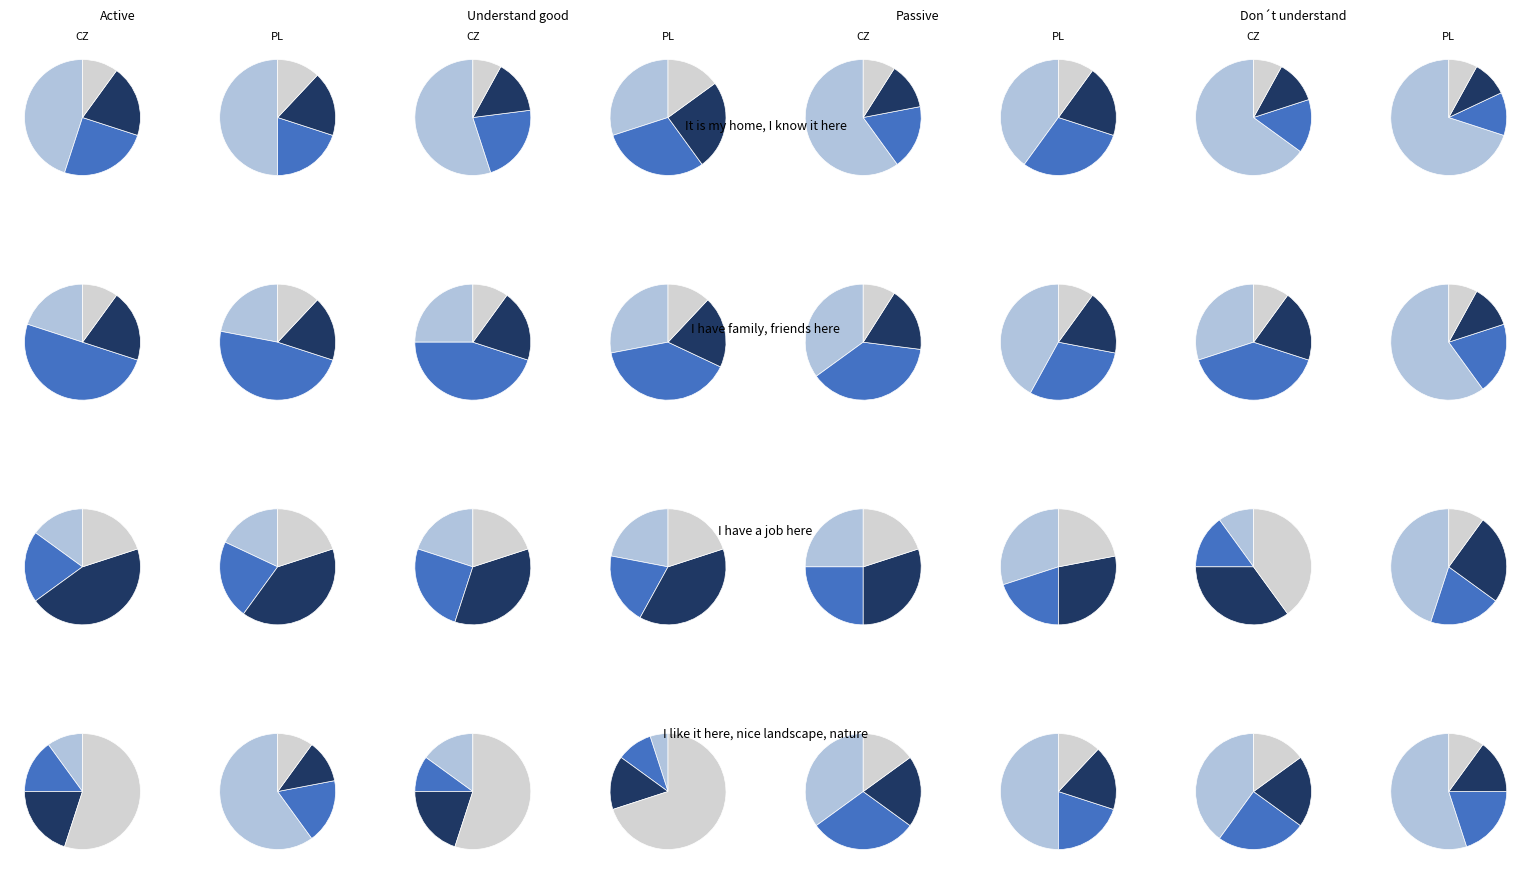

Is 17 the majority of the pie?

No